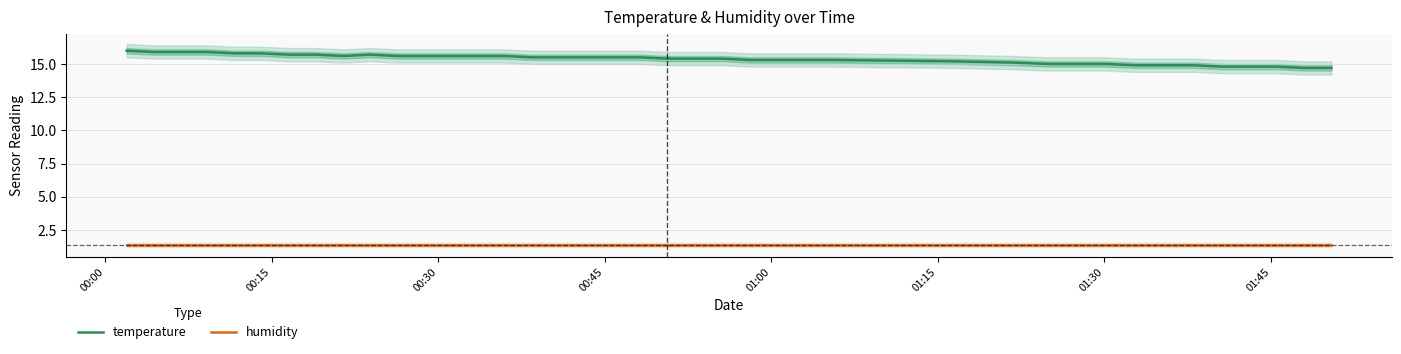

True or false: temperature and humidity cross at least once.

False